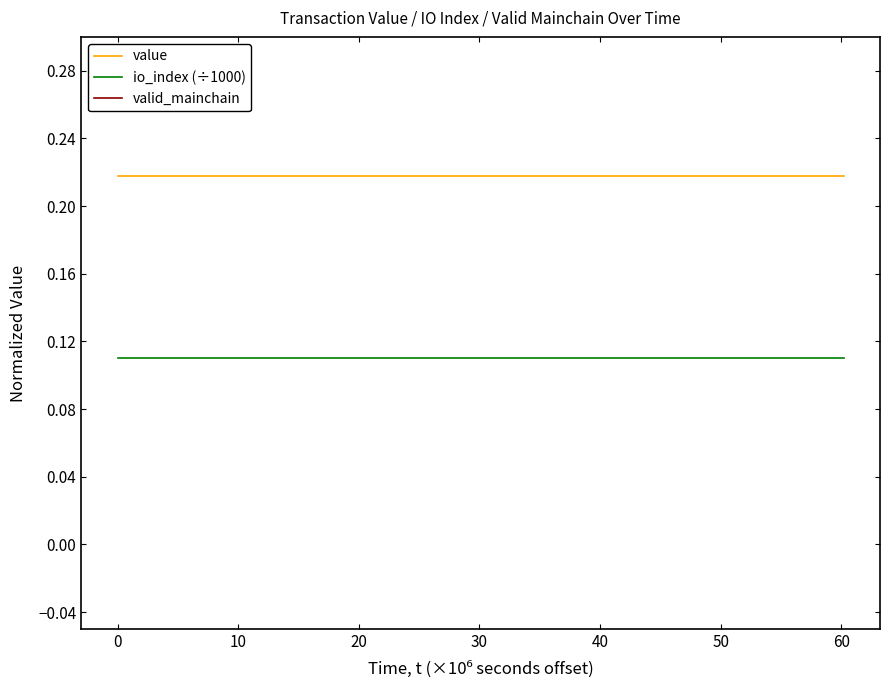

True or false: io_index (÷1000) and value cross at least once.

False